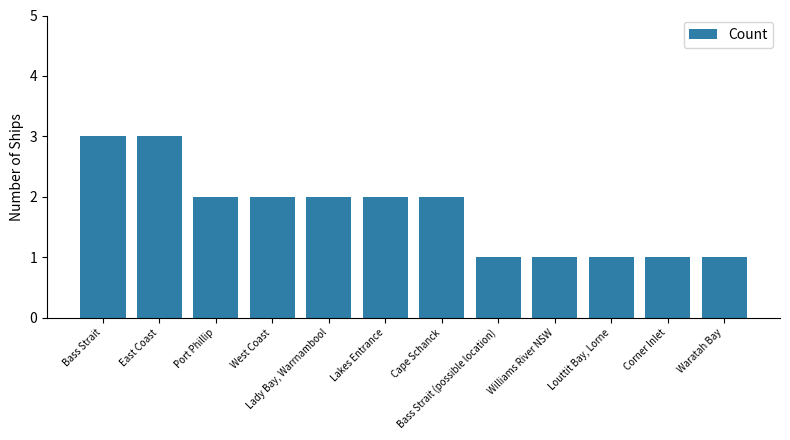

Where does the data first go above 2?

Bass Strait